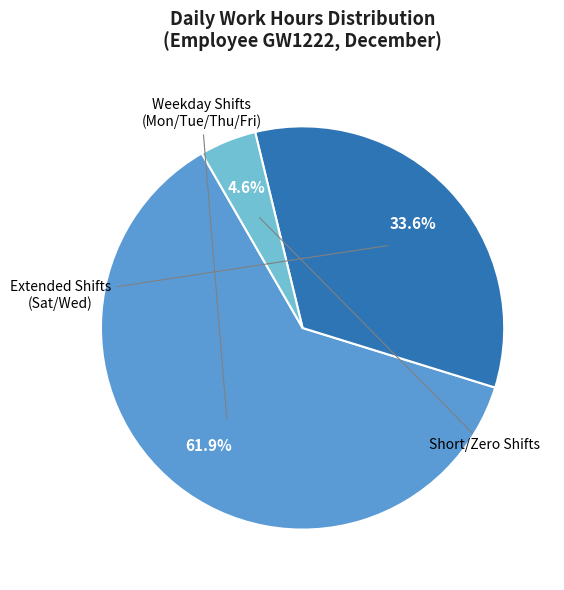

Is there a majority slice in this chart?

Yes